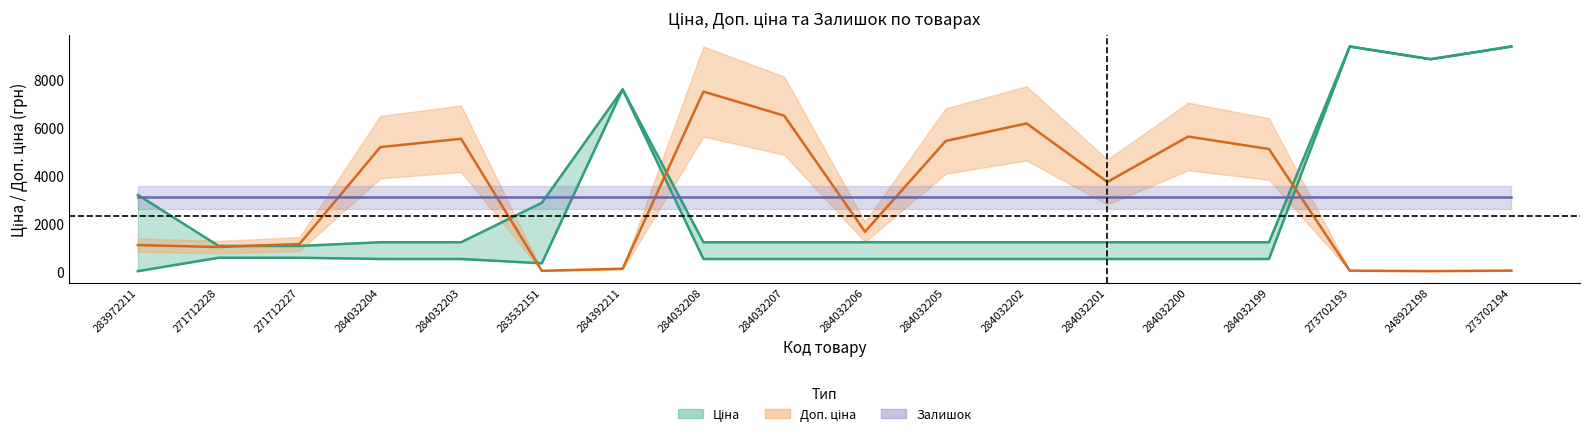

What is the difference between the maximum and minimum values in the Ціна series?

9351.9